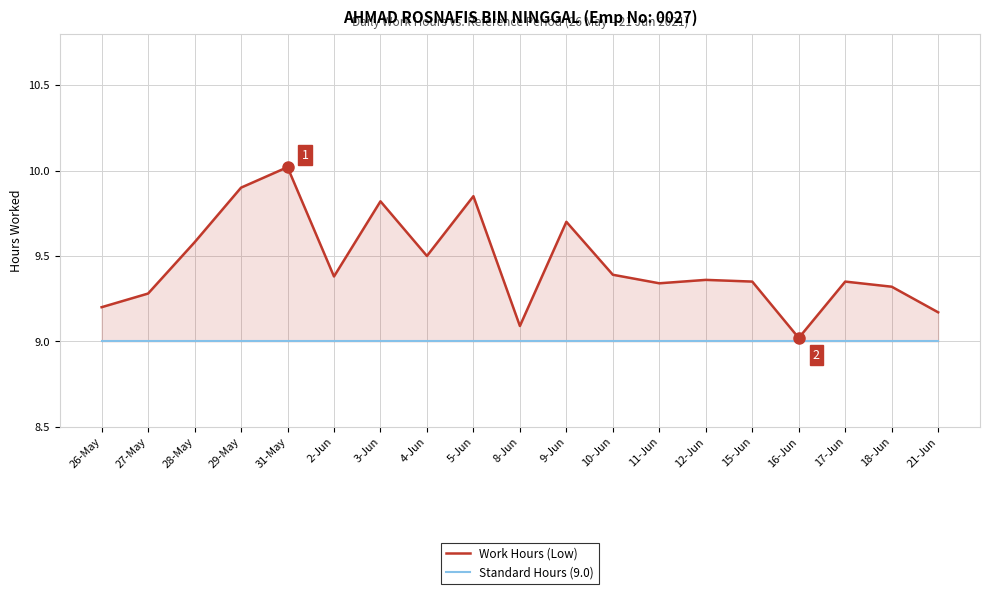

List the series in order of their peak value, lowest first.

Standard Hours (9.0), Work Hours (Low)